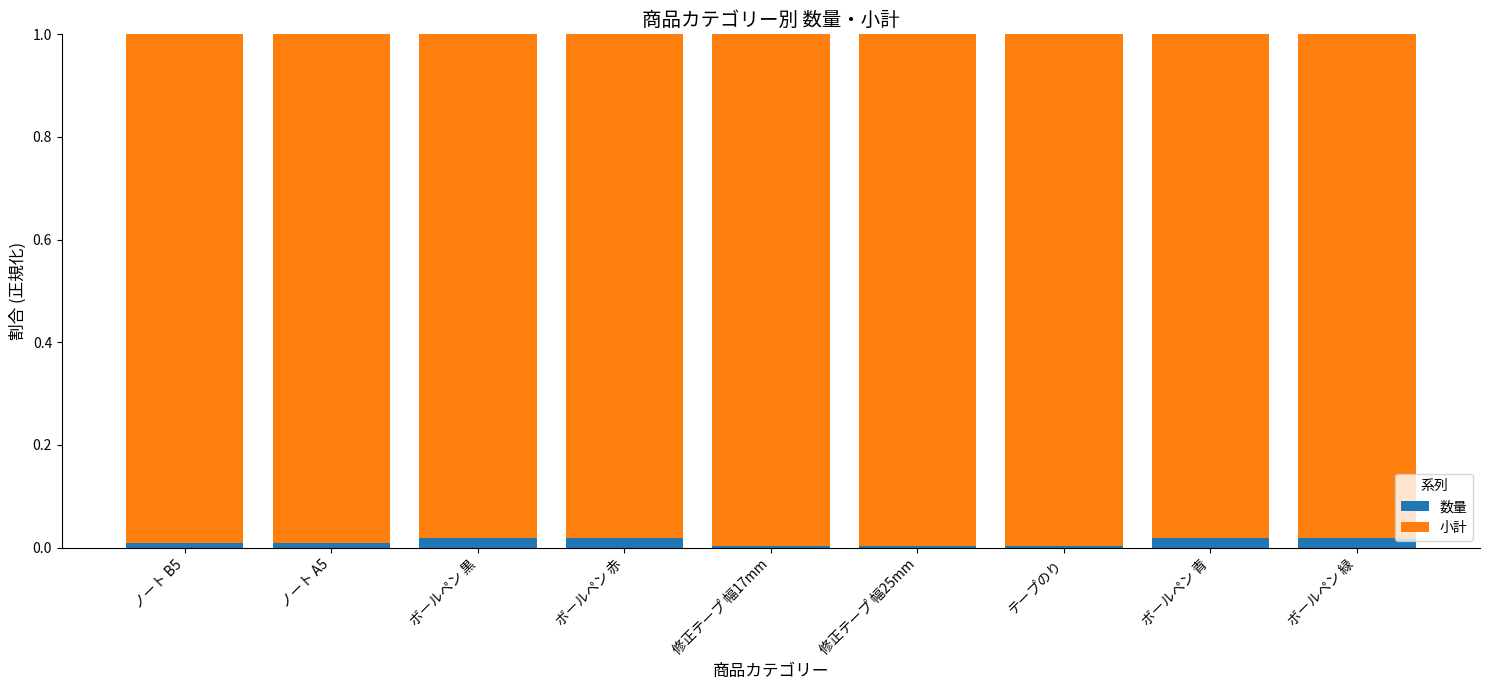

Is it true that 数量 equals 0.0 at ノート A5?

True